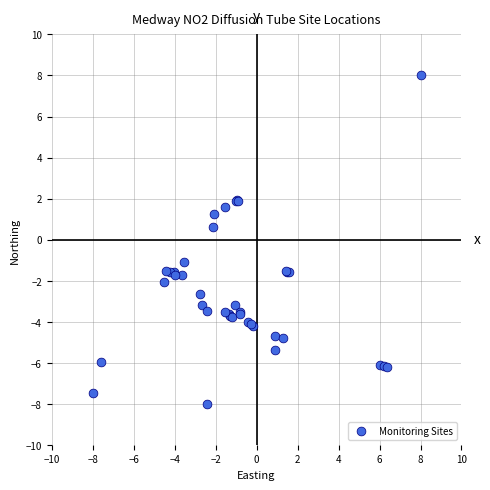

What Y value in the scatter plot is closest to 0?

0.6